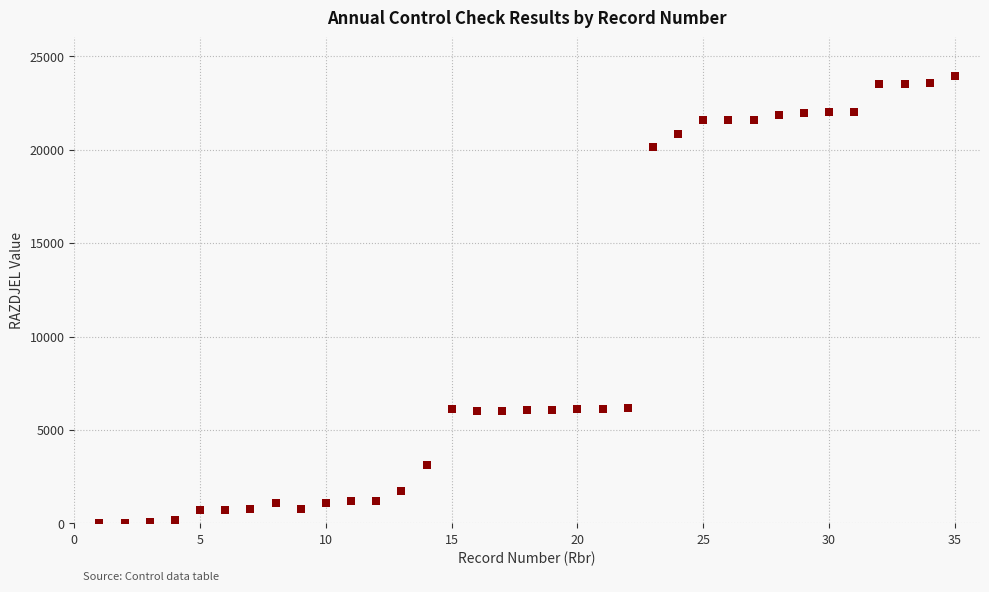

What is the range of Y values (max minus min)?

23935